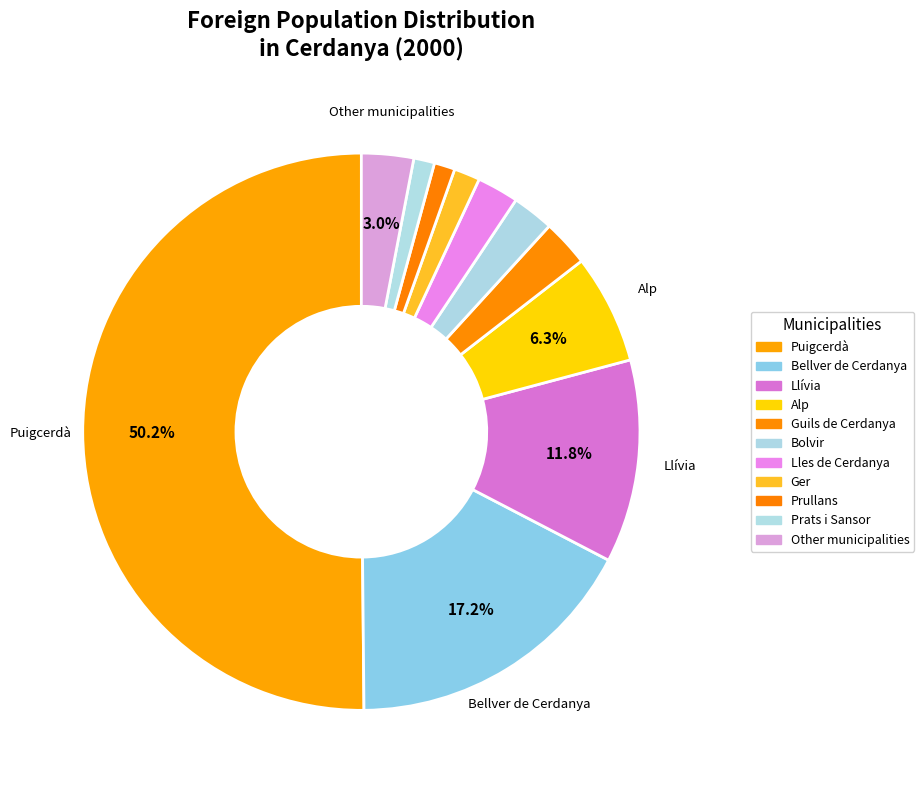

How many slices are in this pie chart?

11